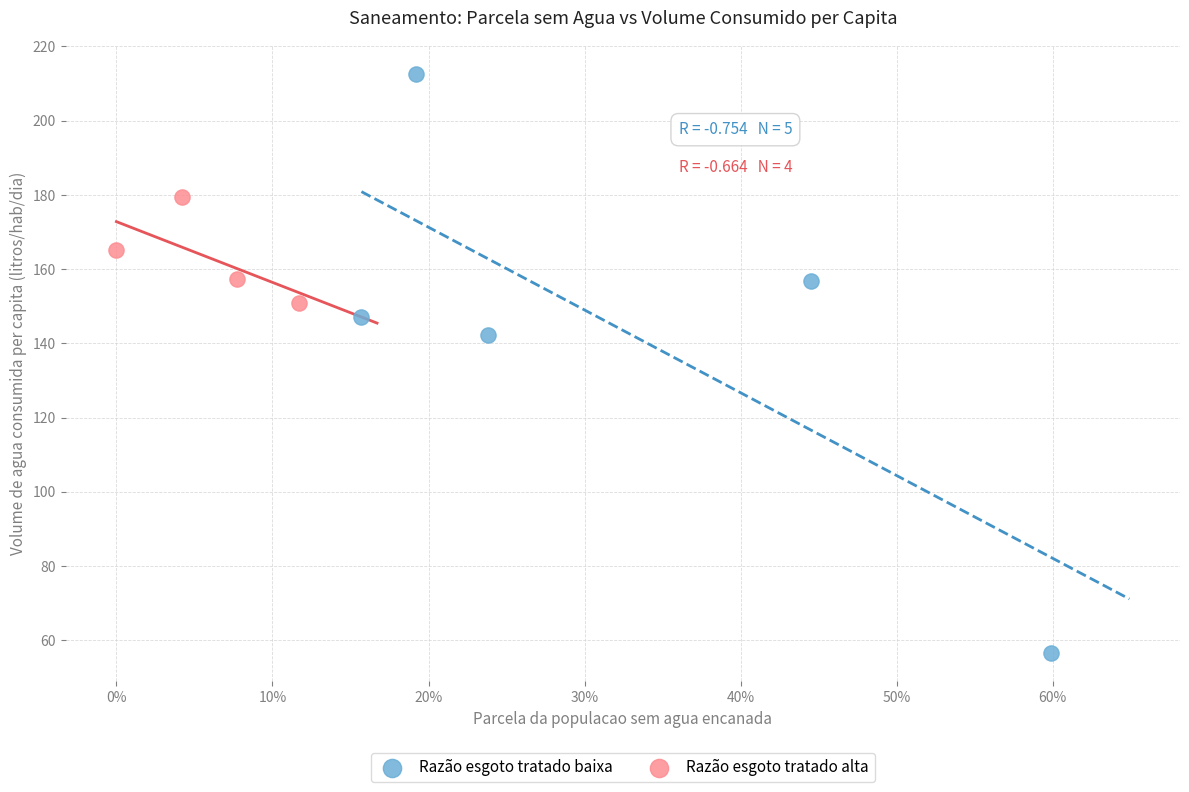

What are all the series names shown in the legend?

Razão esgoto tratado baixa, Razão esgoto tratado alta